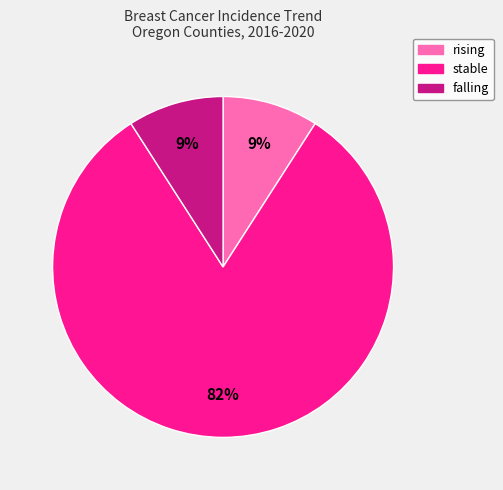

Is it true that rising is 4% of the pie?

False